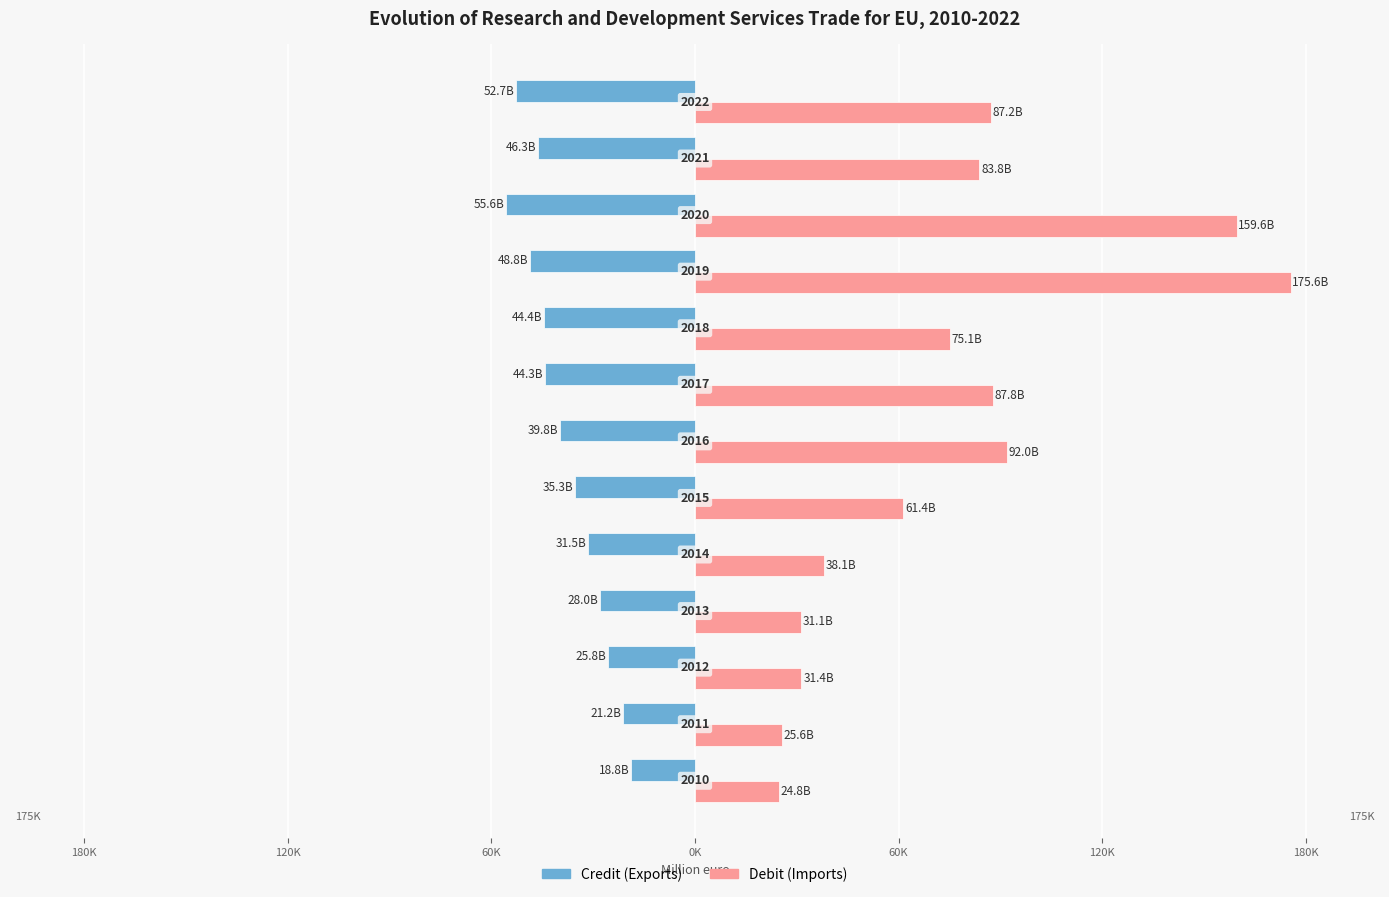

How many bars are there in each group?

2